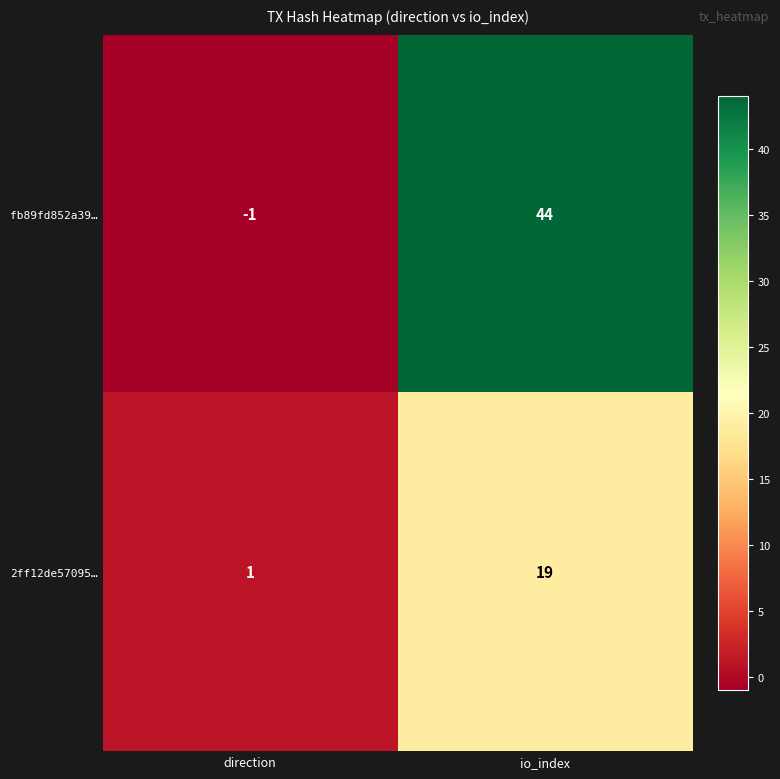

What value does the fb89fd852a39… series have at io_index, to the nearest 5?

45